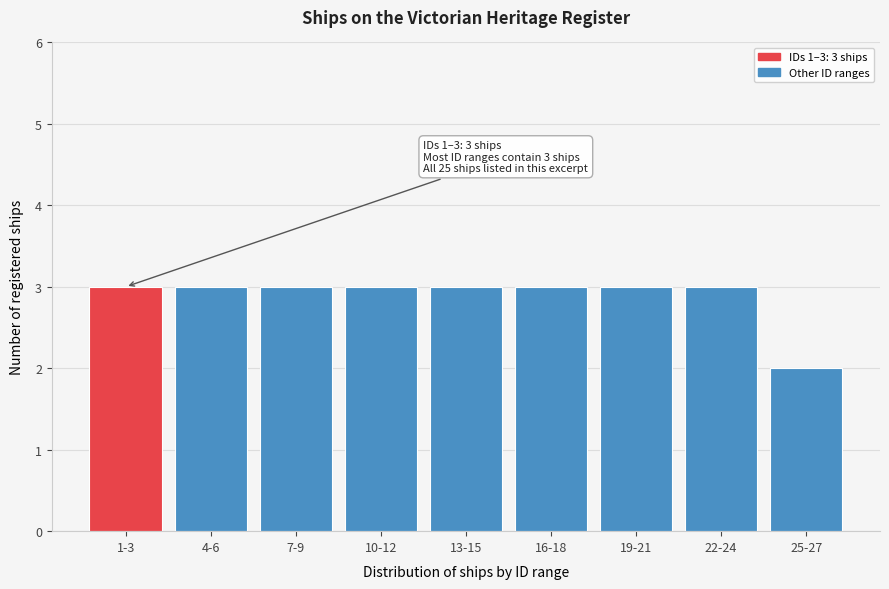

Reading left to right, transcribe all the data shown in this chart.

3	3	3	3	3	3	3	3	2